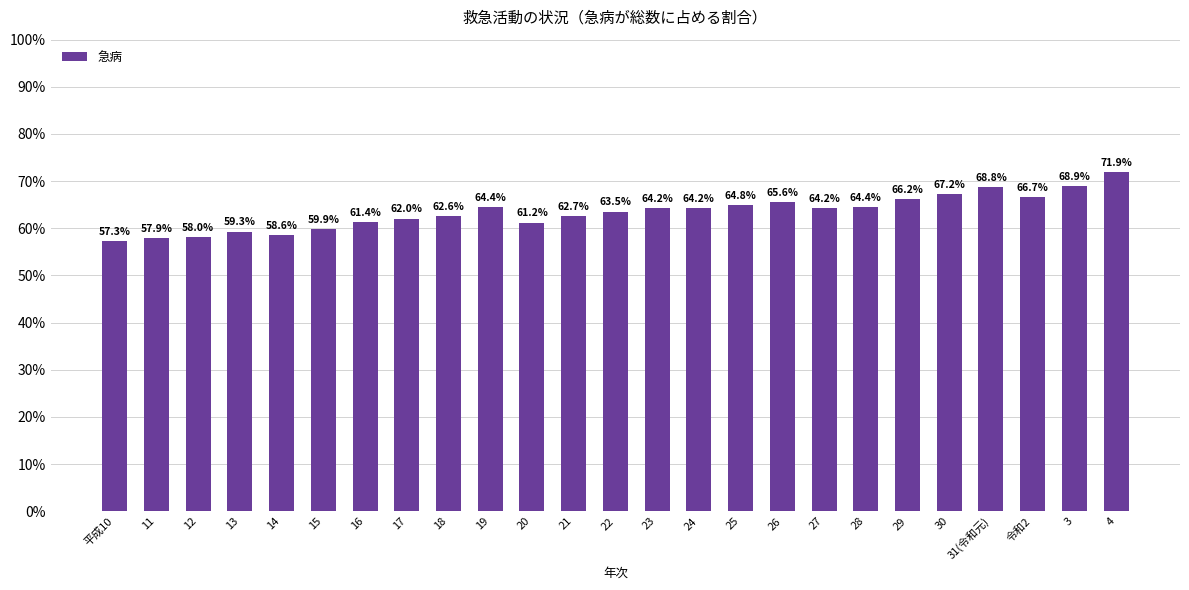

Count the number of data series in this chart.

1